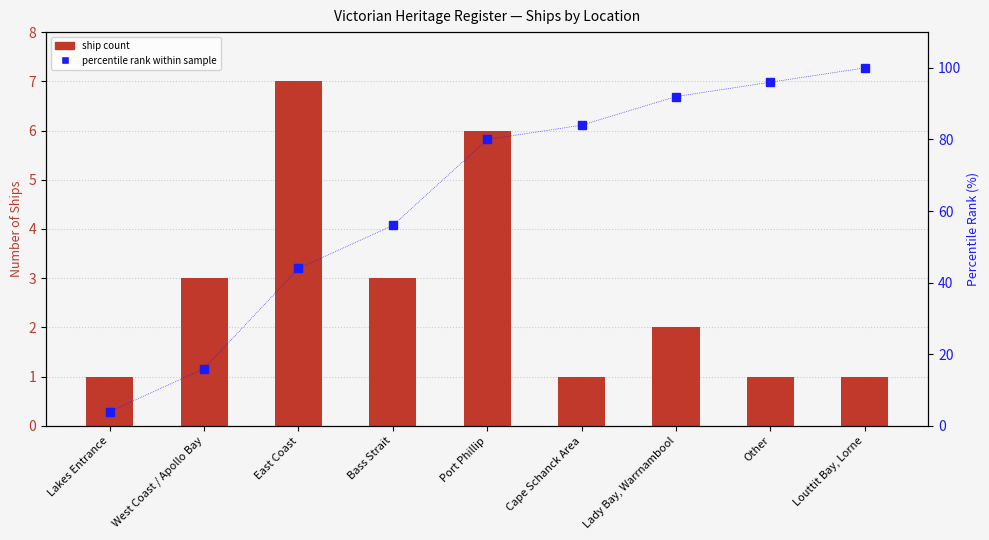

Reading left to right, extract all data points from this chart.

ship count: 1.0	3.0	7.0	3.0	6.0	1.0	2.0	1.0	1.0
percentile rank within sample: 4.0	16.0	44.0	56.0	80.0	84.0	92.0	96.0	100.0